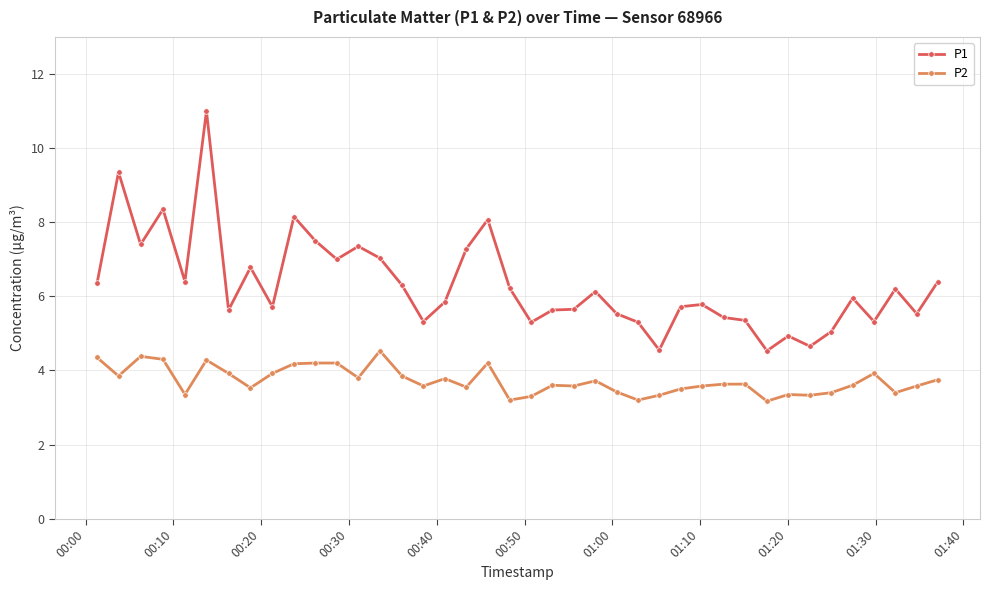

List the series in order of their peak value, highest first.

P1, P2